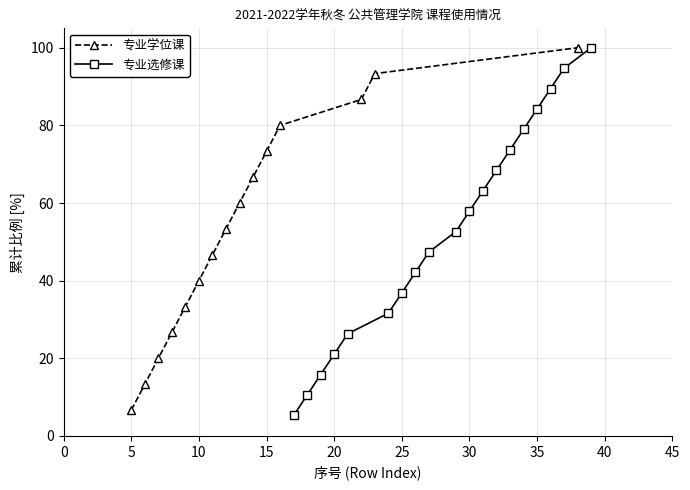

True or false: 专业选修课 has more than 2 interior local peaks.

False